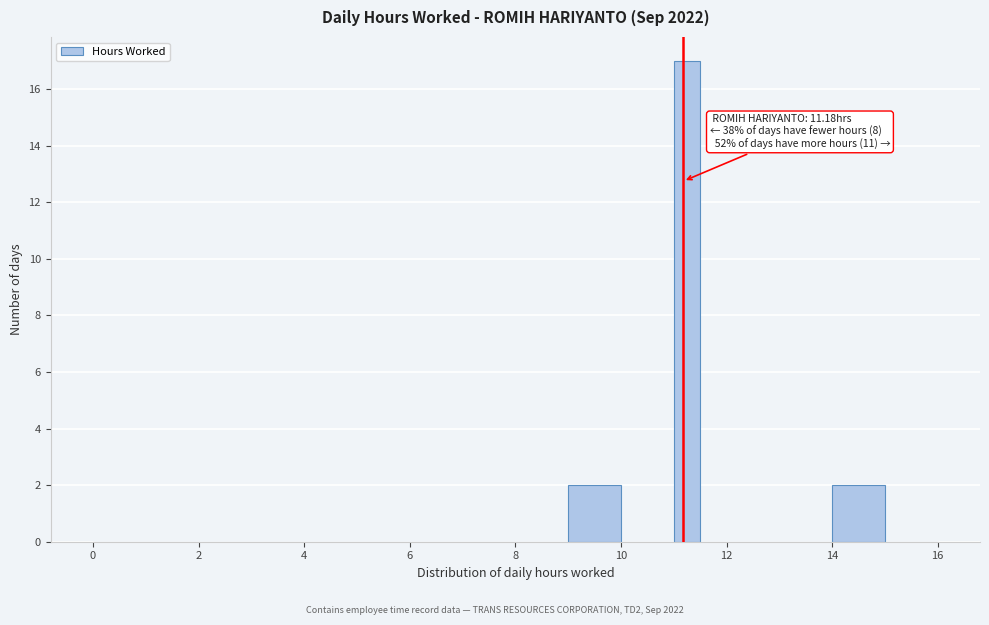

Read against the x-axis, roughly where is the centre of the tallest bar?

11.2